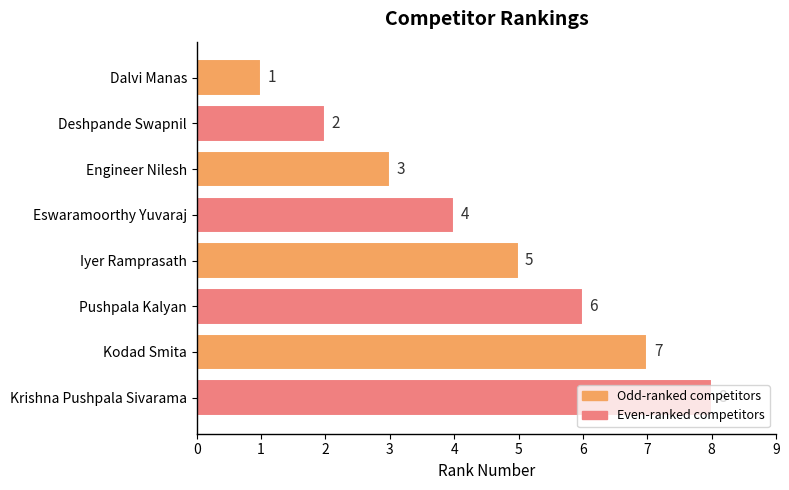

Are the bars grouped side by side (vs. stacked)?

No